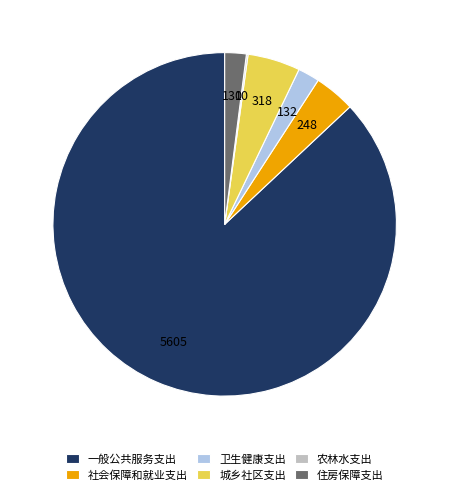

Combined, do 一般公共服务支出 and 卫生健康支出 account for over 50%?

Yes